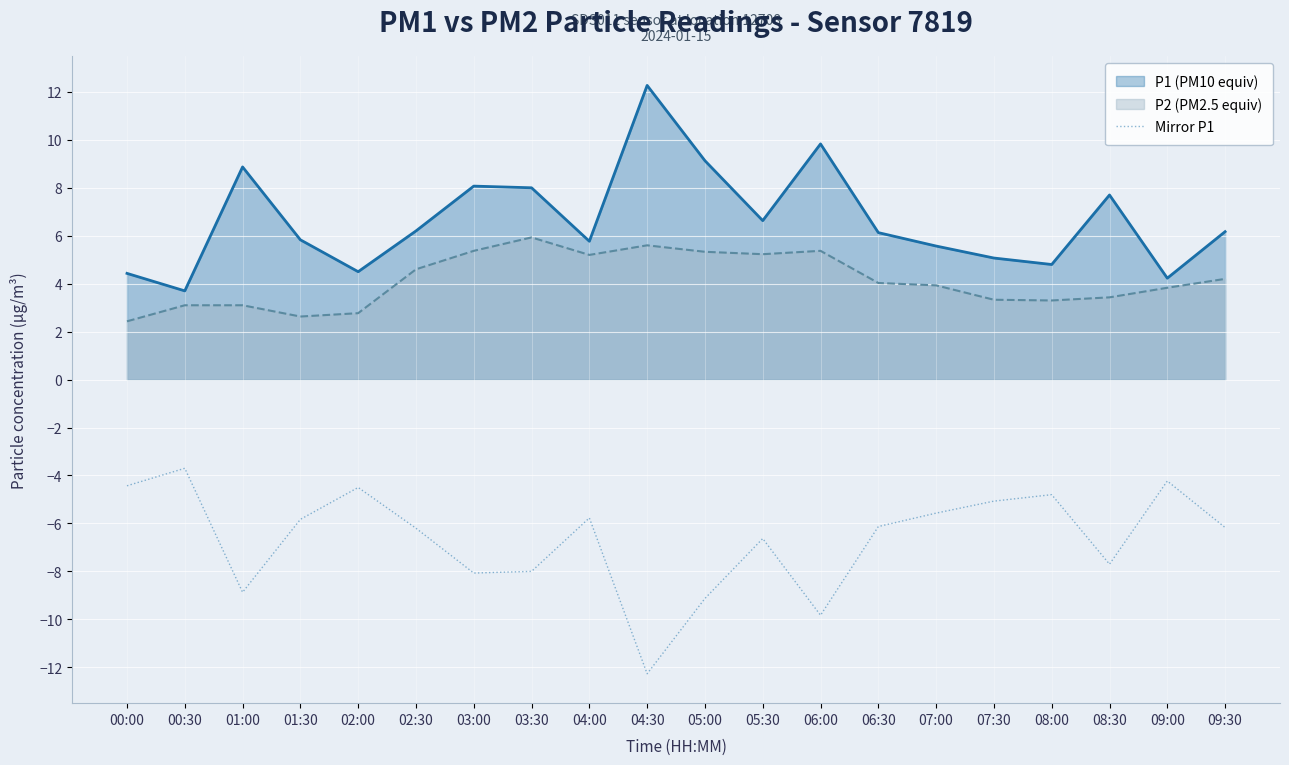

Which label corresponds to the largest value in the chart?

04:30